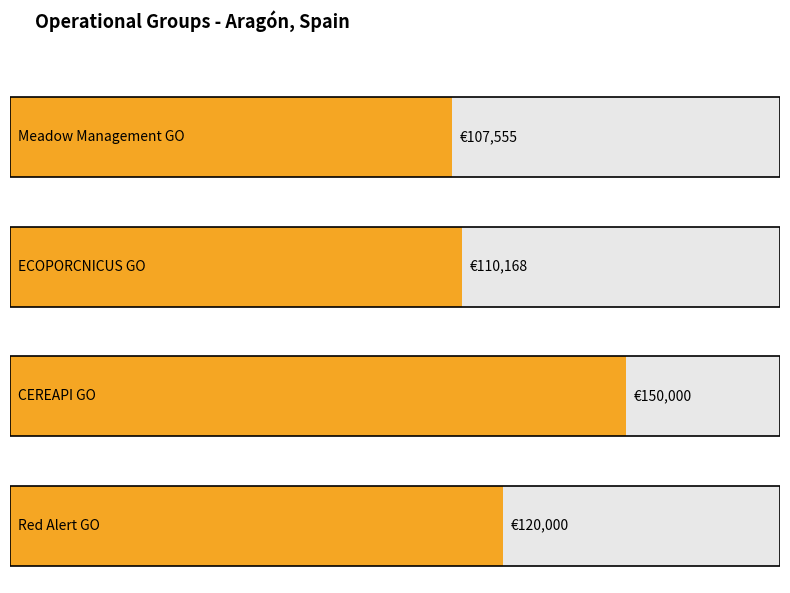

How many values are below 120000?

2